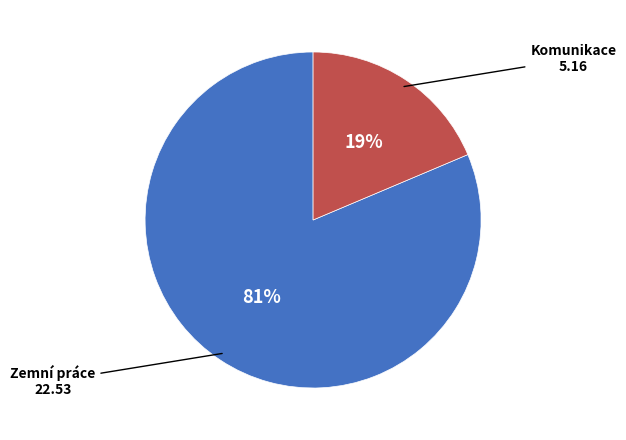

Is there any slice that represents more than half of the pie?

Yes